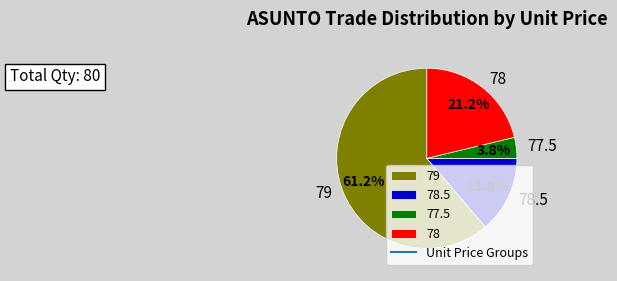

Is there any slice that represents more than half of the pie?

Yes